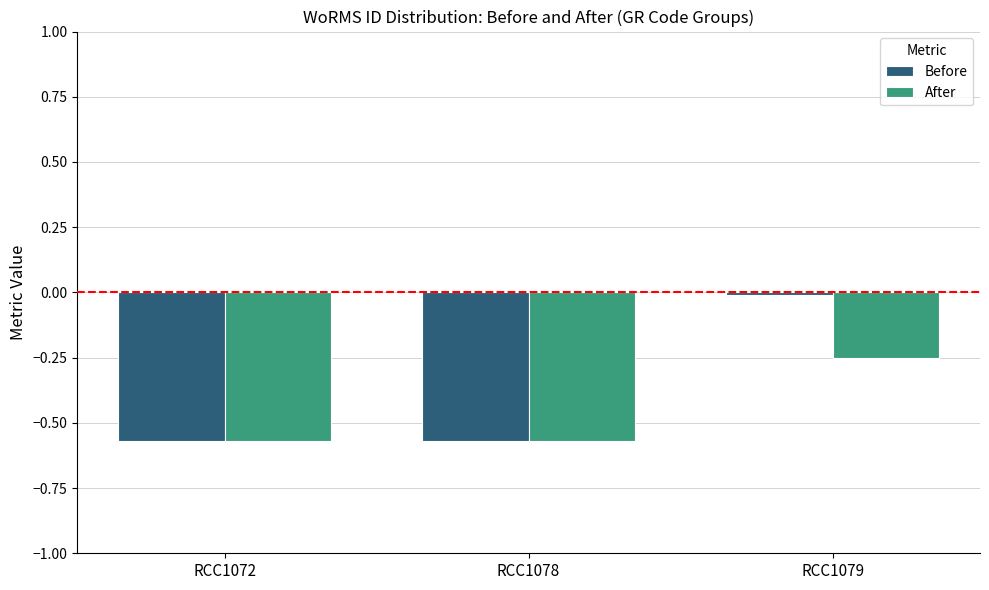

Which series has the largest total across all categories?

Before